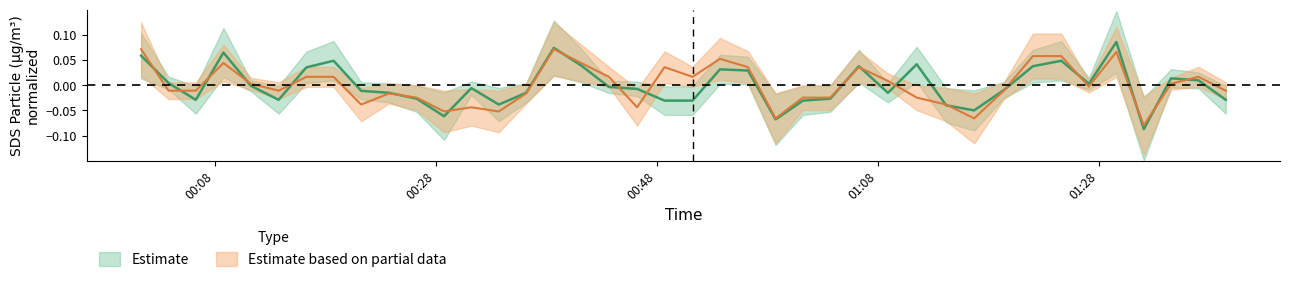

At how many categories does at least one series exceed 0?

22